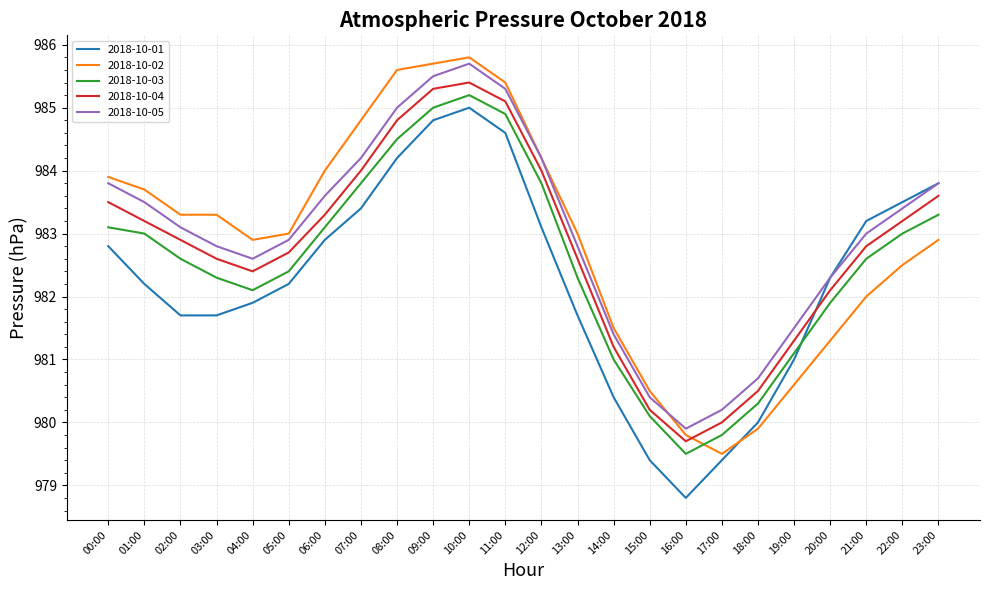

What is the sum of all 2018-10-04 values?

23586.4